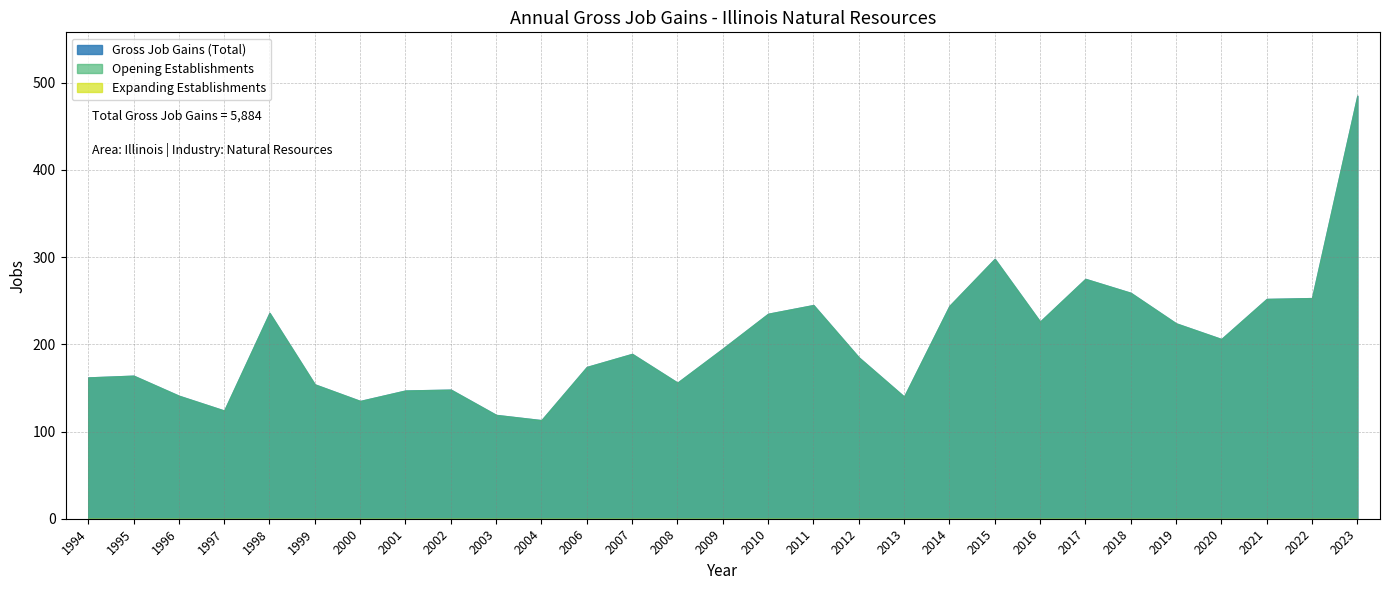

At how many categories does at least one series exceed 387?

1